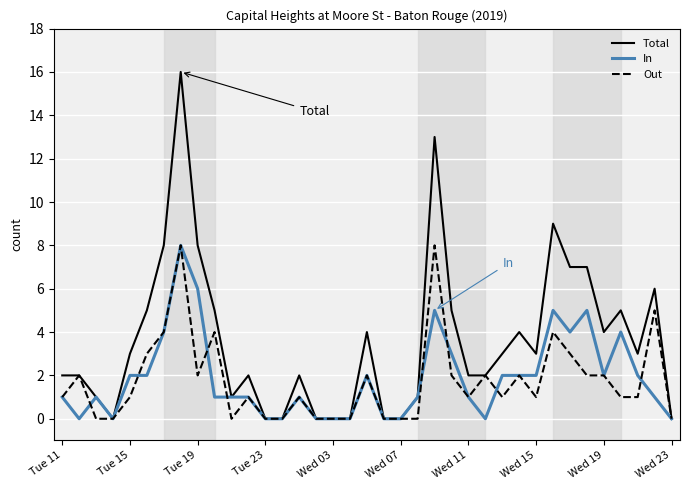

What is the highest value of the In series?

8